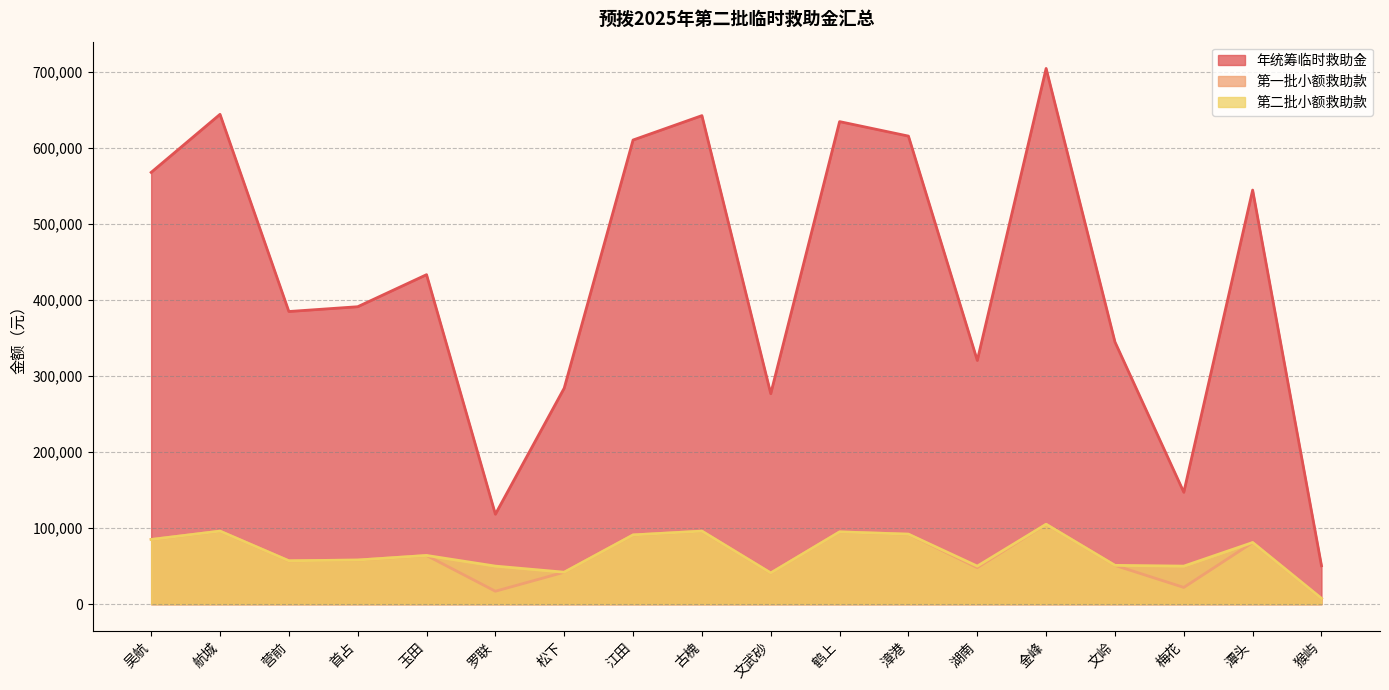

The 第一批小额救助款 series shows 51000 at 文岭. True or false?

True